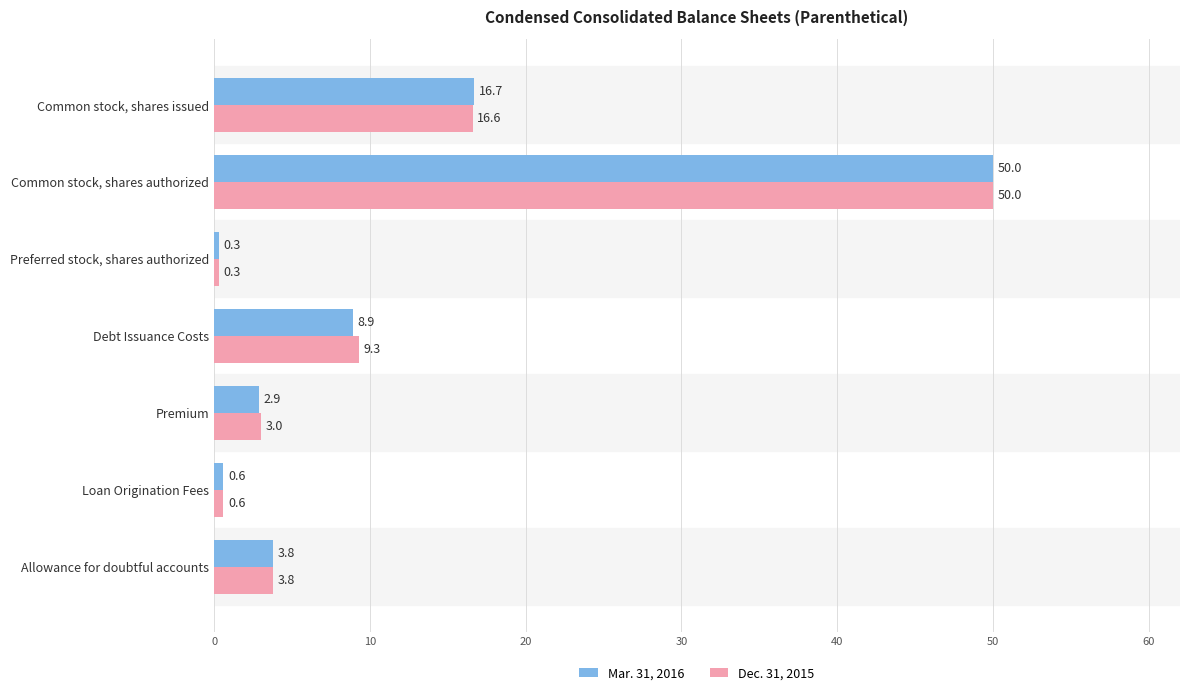

What is the difference between the maximum and minimum values in the Dec. 31, 2015 series?

49.7